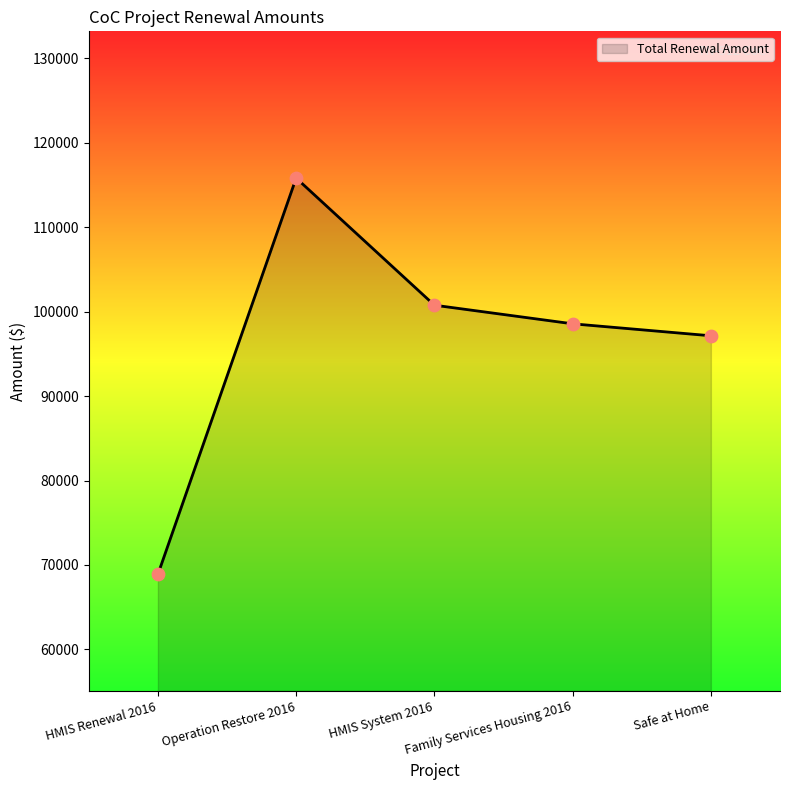

What is the change in value from HMIS Renewal 2016 to Safe at Home?

+28249